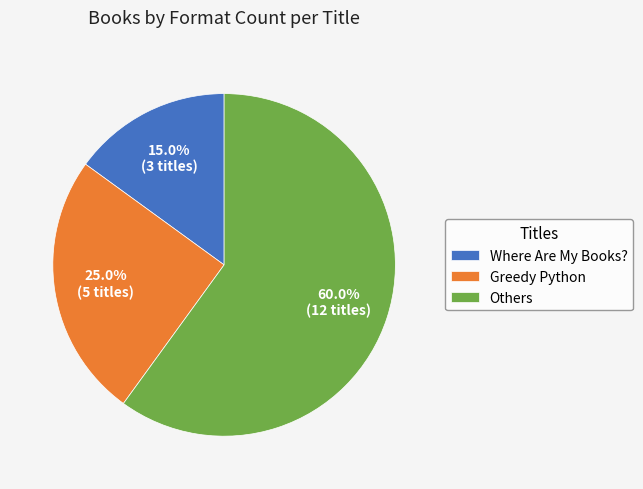

Is the sum of Greedy Python and Where Are My Books? greater than half?

No